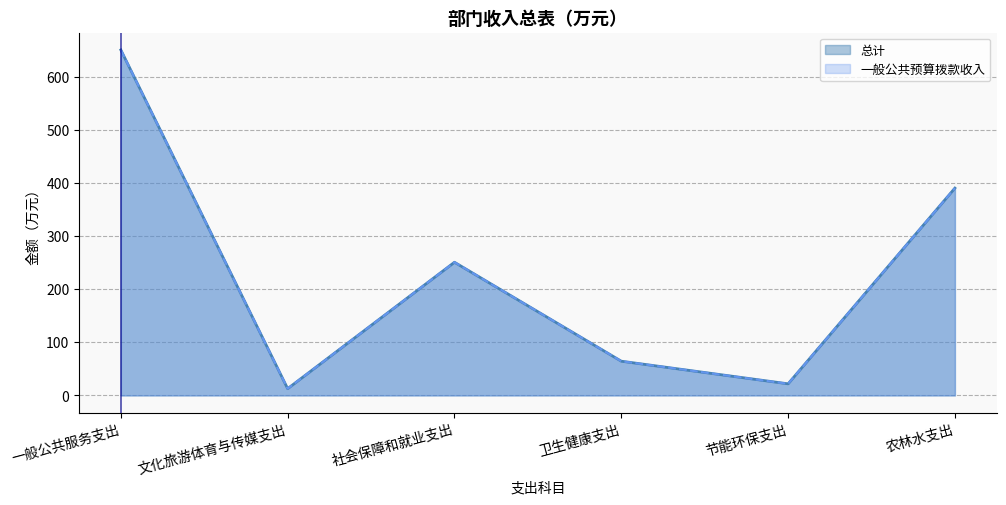

Reading left to right, what are all the values shown in this chart?

总计: 一般公共服务支出=650.5	文化旅游体育与传媒支出=12.8	社会保障和就业支出=250.8	卫生健康支出=64.5	节能环保支出=21.9	农林水支出=390.3
一般公共预算拨款收入: 一般公共服务支出=650.5	文化旅游体育与传媒支出=12.8	社会保障和就业支出=250.8	卫生健康支出=64.5	节能环保支出=21.9	农林水支出=390.3